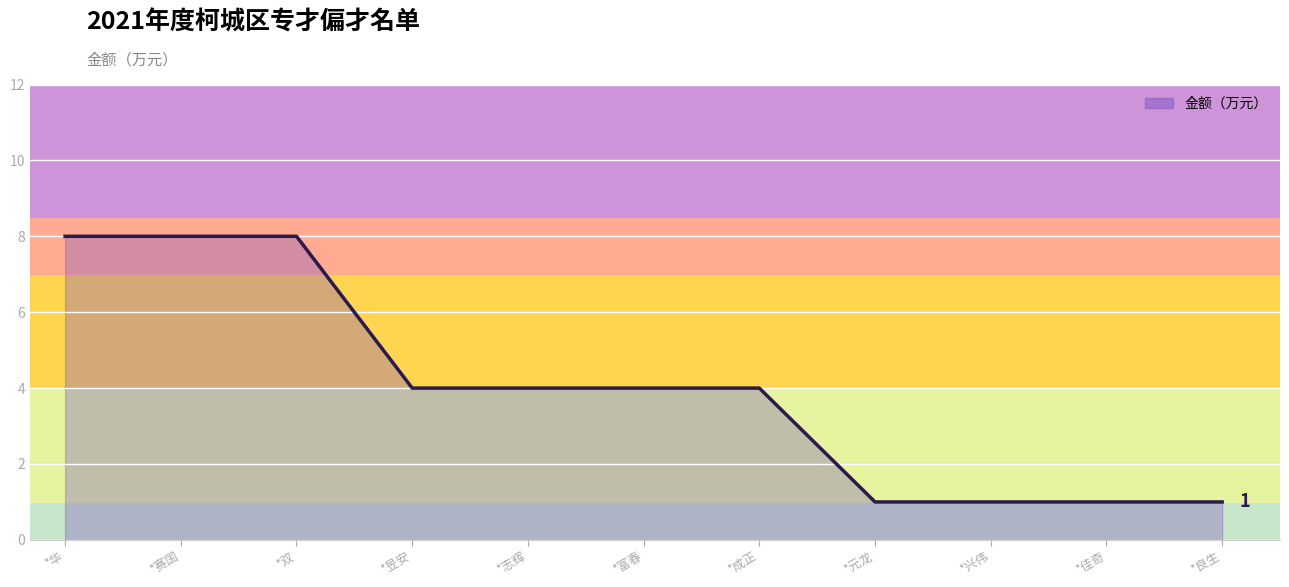

What is the sum of all values?

44